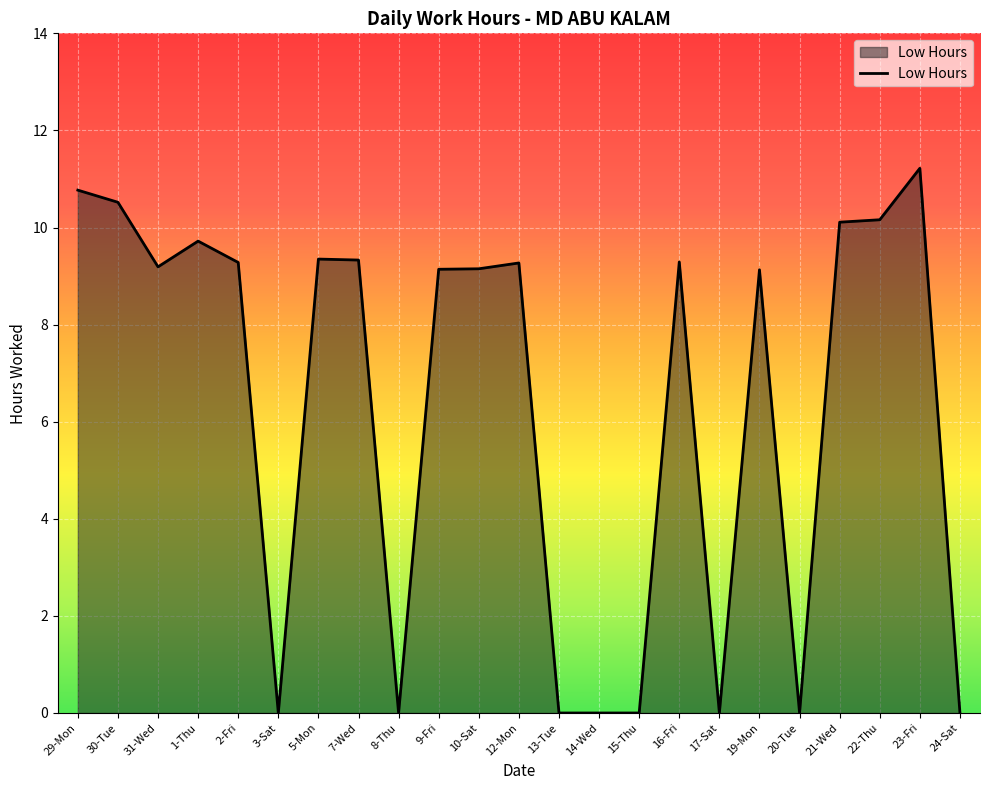

What position from the right is 22-Thu?

3